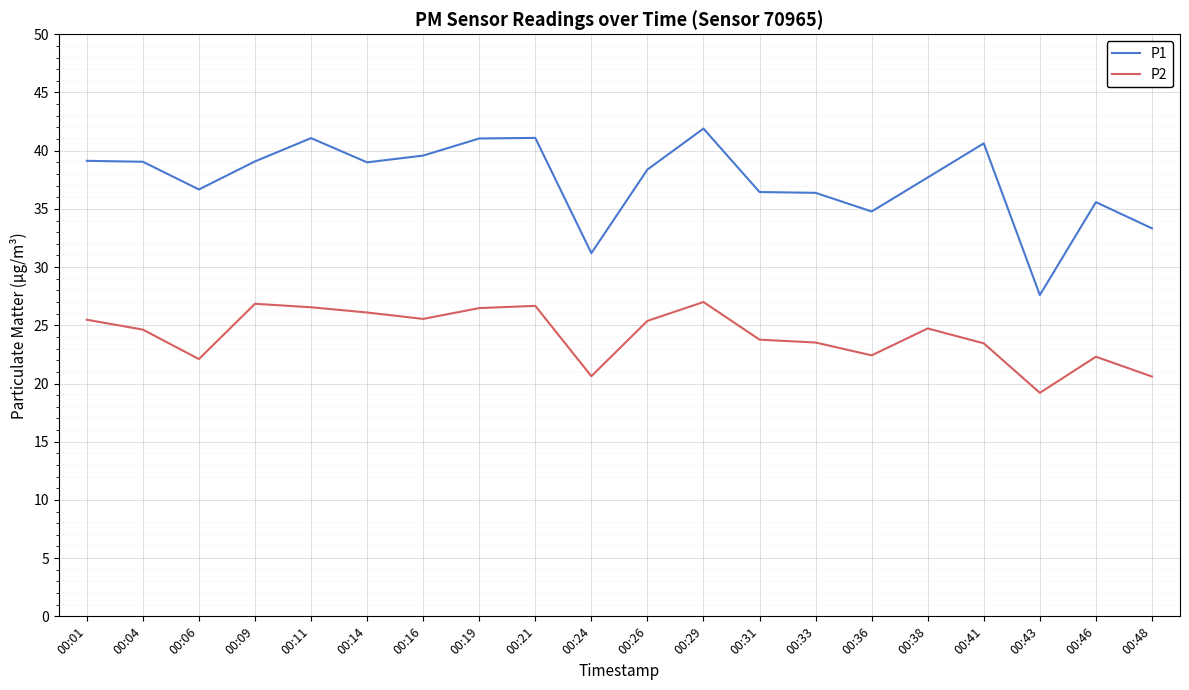

Where is the first local minimum for P2?

00:06